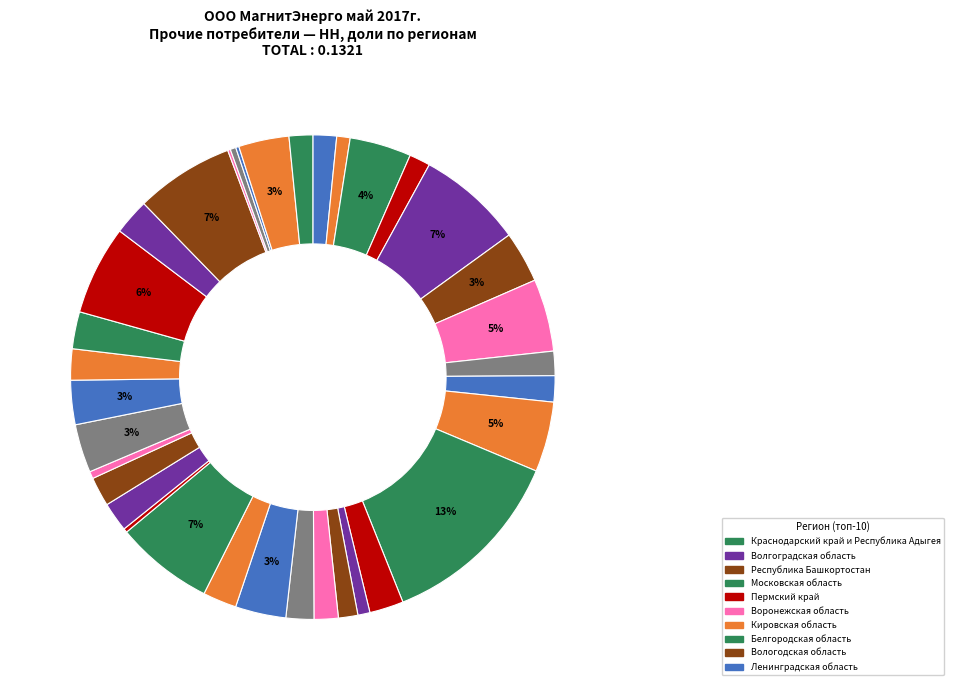

How many slices are in this pie chart?

35